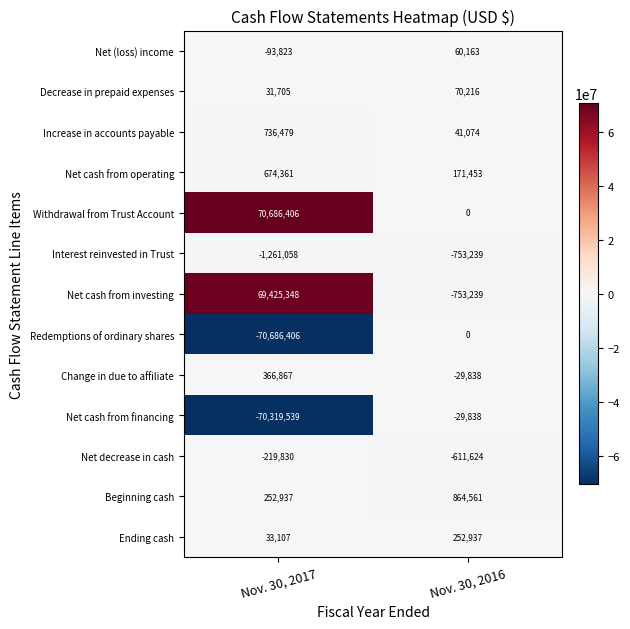

What is the total value across all series at Nov. 30, 2017?

-373446